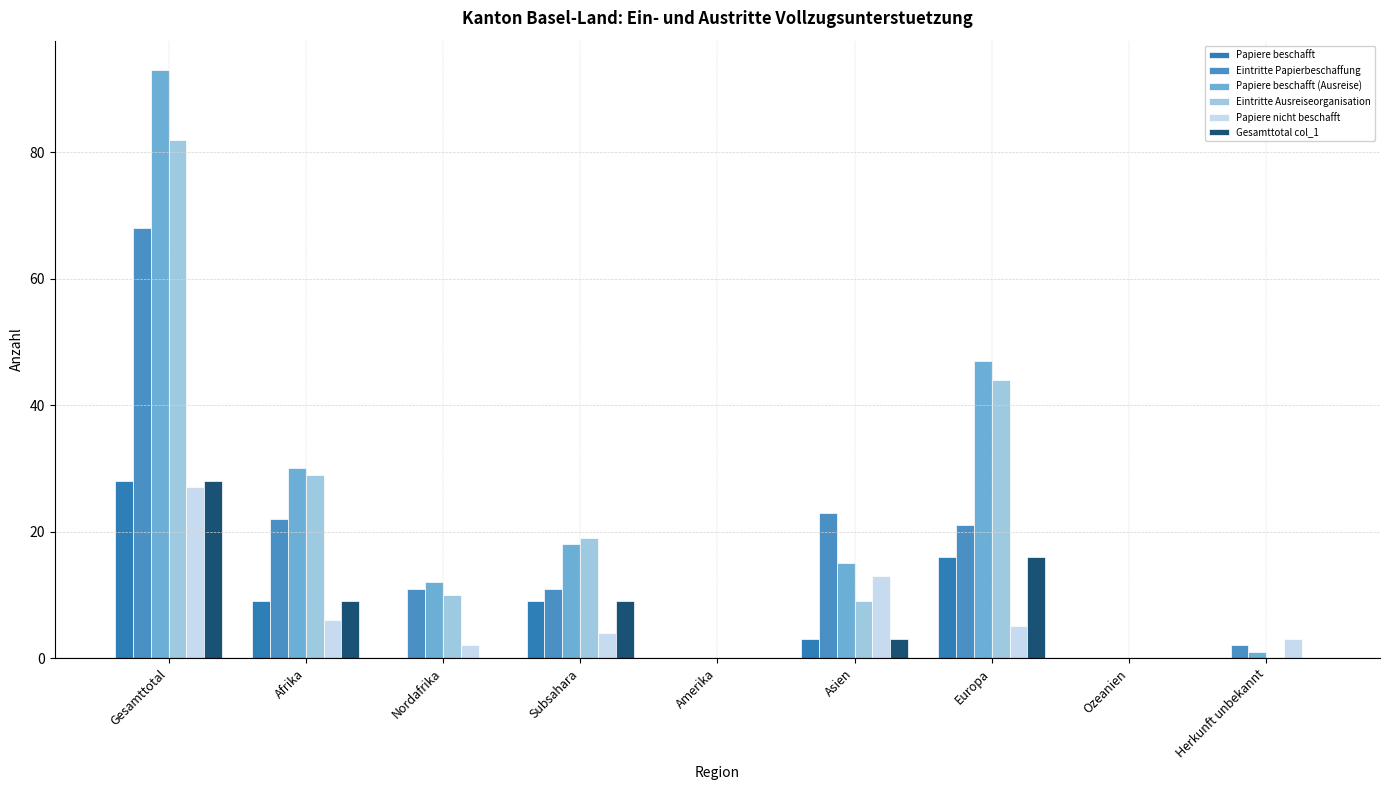

How many series are shown in this chart?

6